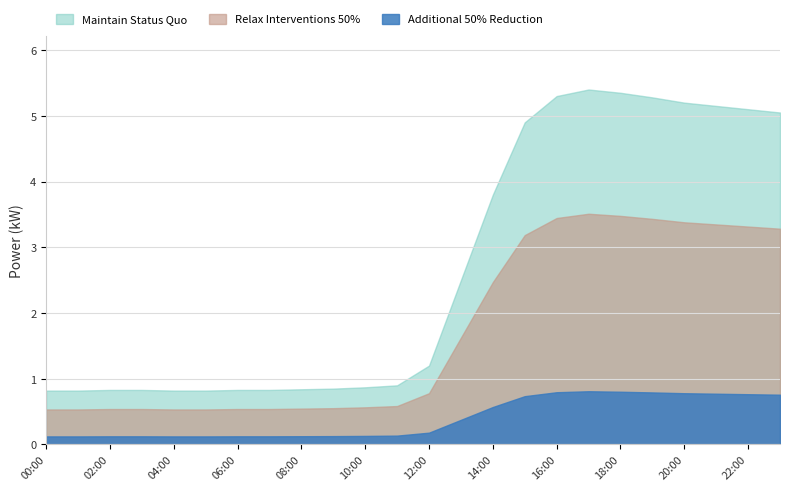

What is the minimum value shown in the chart?

0.1